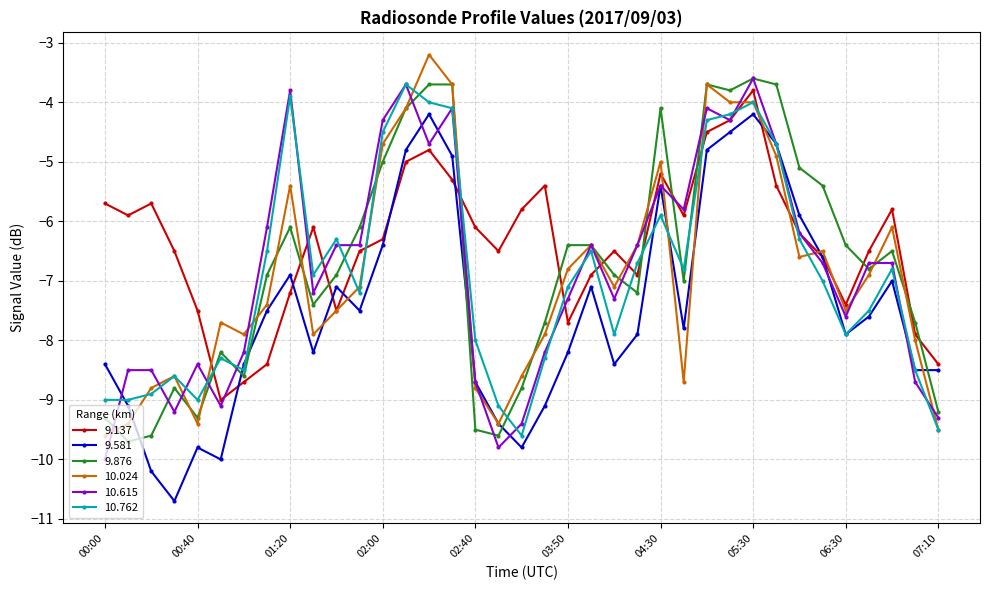

What is the value of the 10.615 point at the 15th from the left?

-4.7